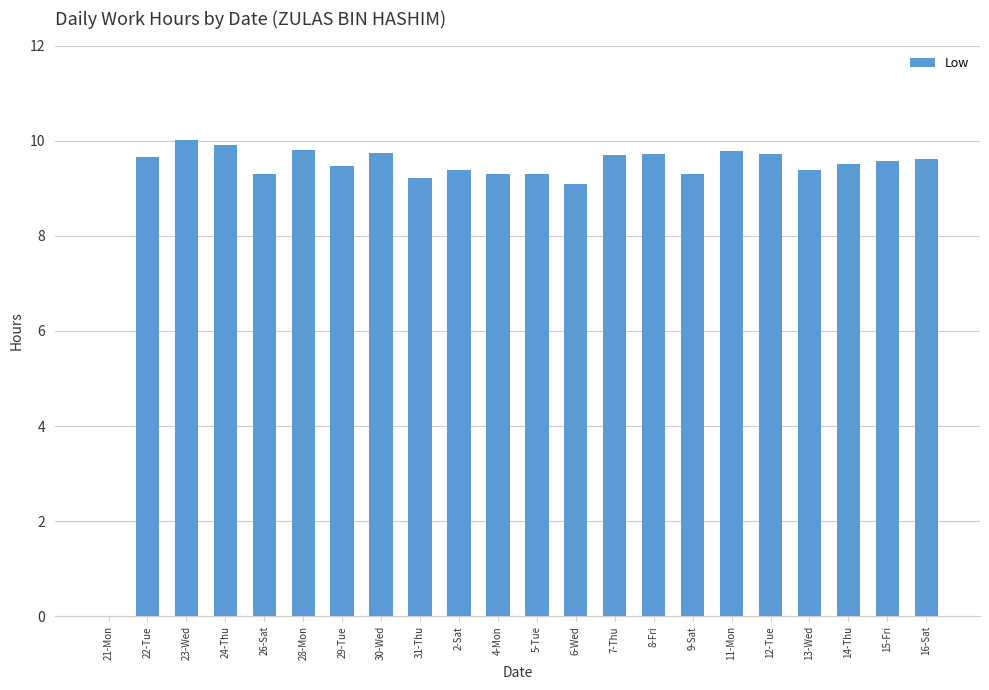

Which has a higher value, 13-Wed or 8-Fri?

8-Fri